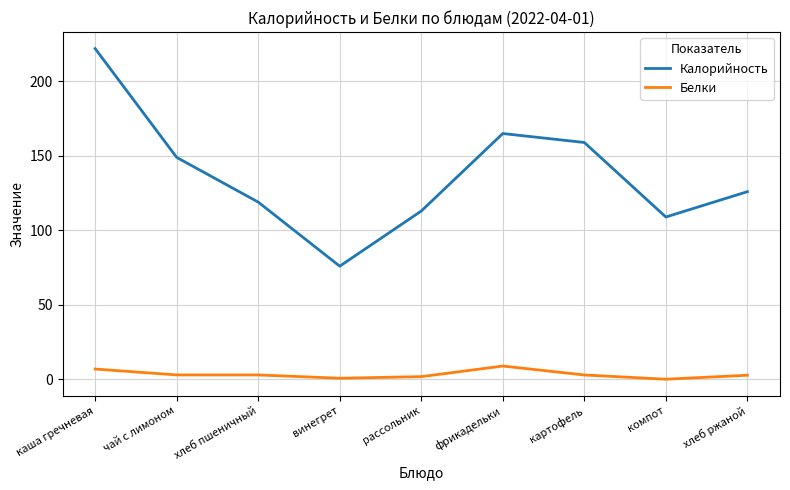

The value of Калорийность at хлеб пшеничный is 73.6. True or false?

False